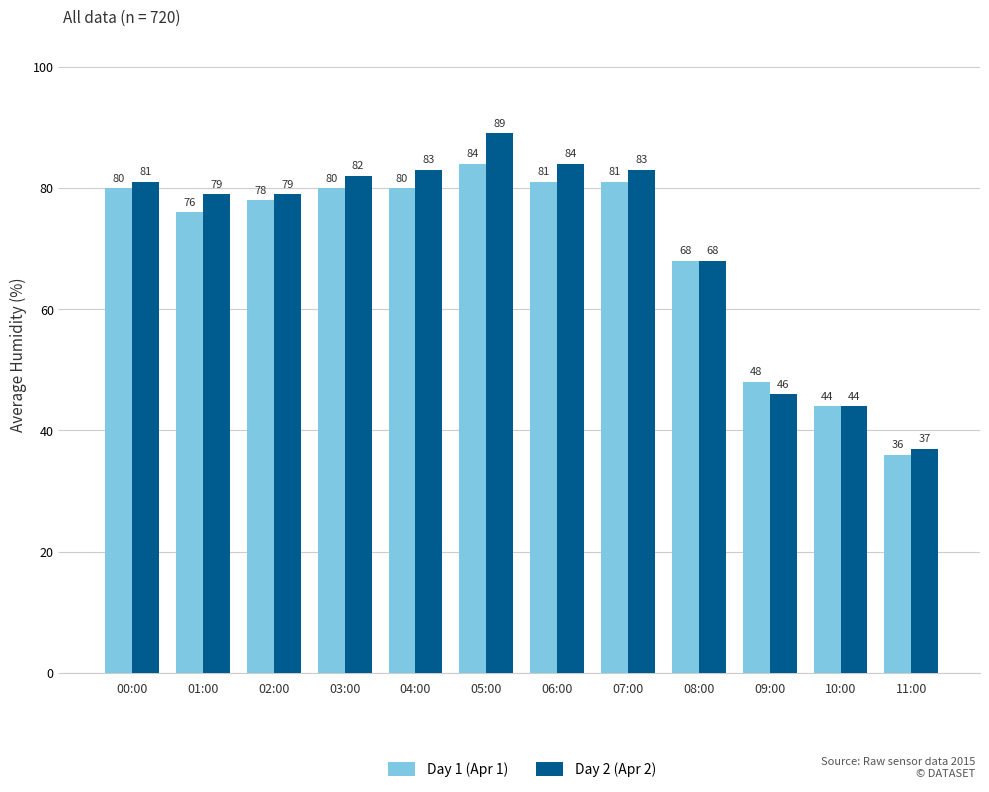

At how many categories does at least one series exceed 54?

9